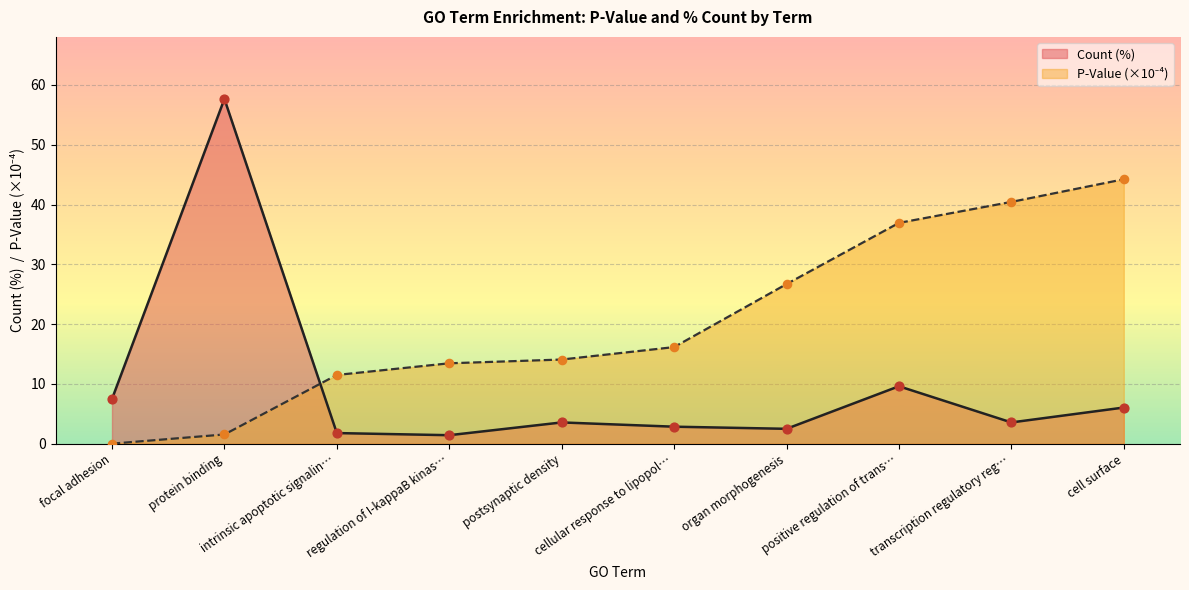

Which series has the largest total across all categories?

P-Value (scaled)